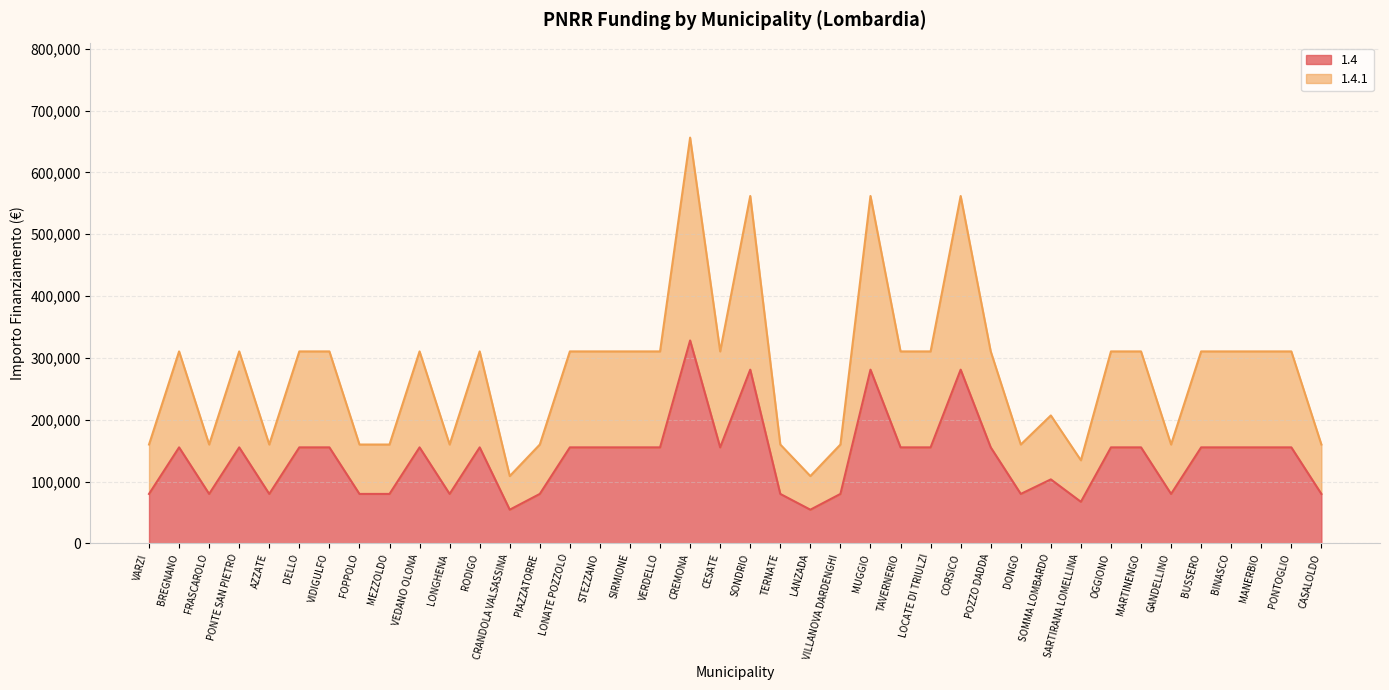

What is the total value across all series at FRASCAROLO?

239766